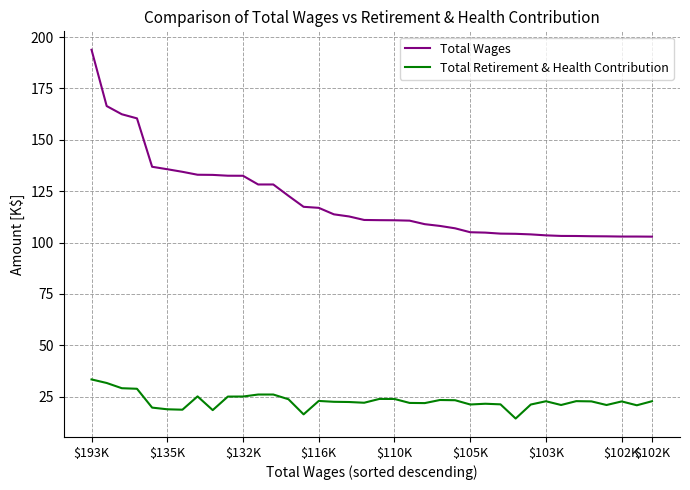

Which series has the largest total across all categories?

Total Wages